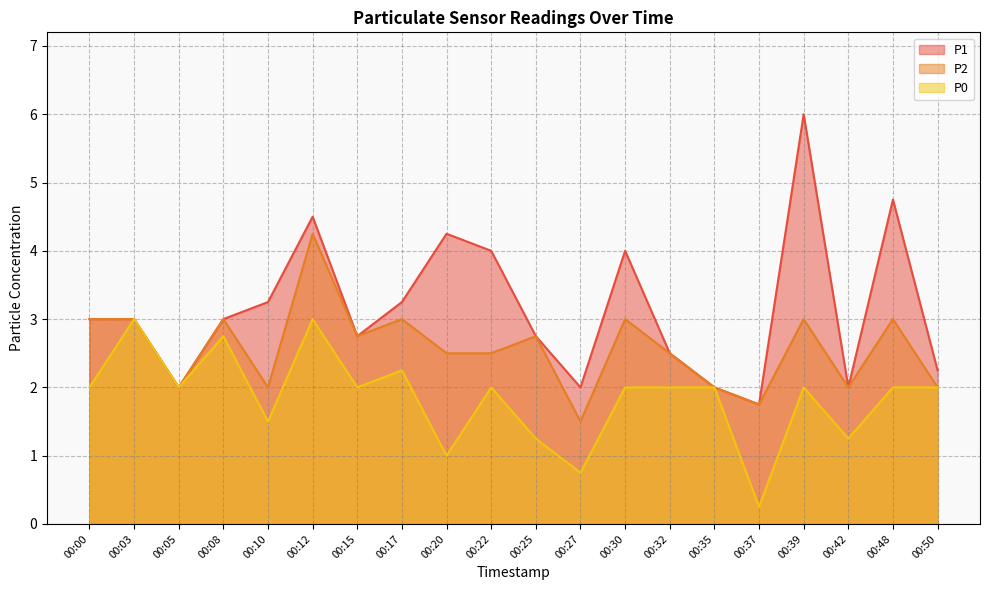

True or false: P1 and P2 intersect in this chart.

False